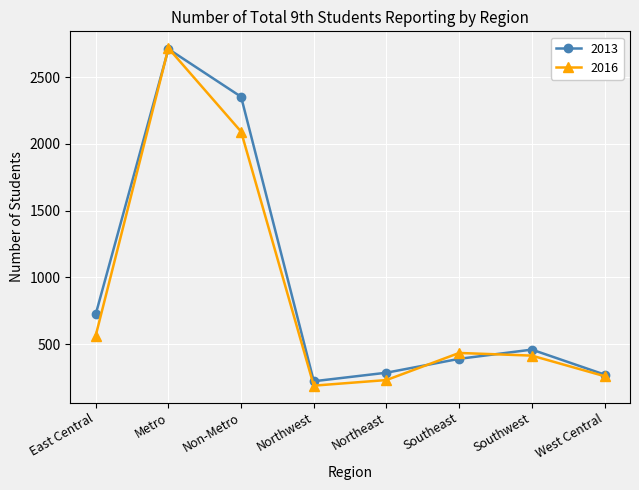

What is the difference between the highest and lowest values at East Central?

160